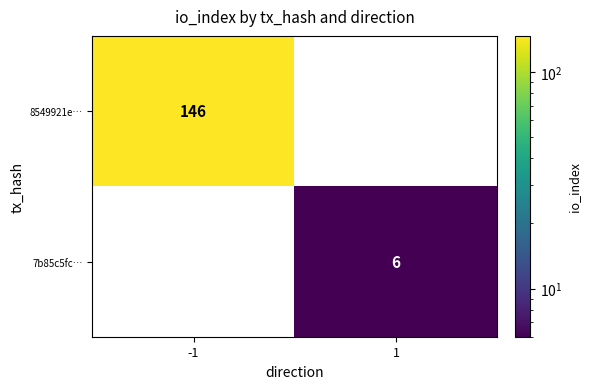

At how many categories does at least one series exceed 23?

1